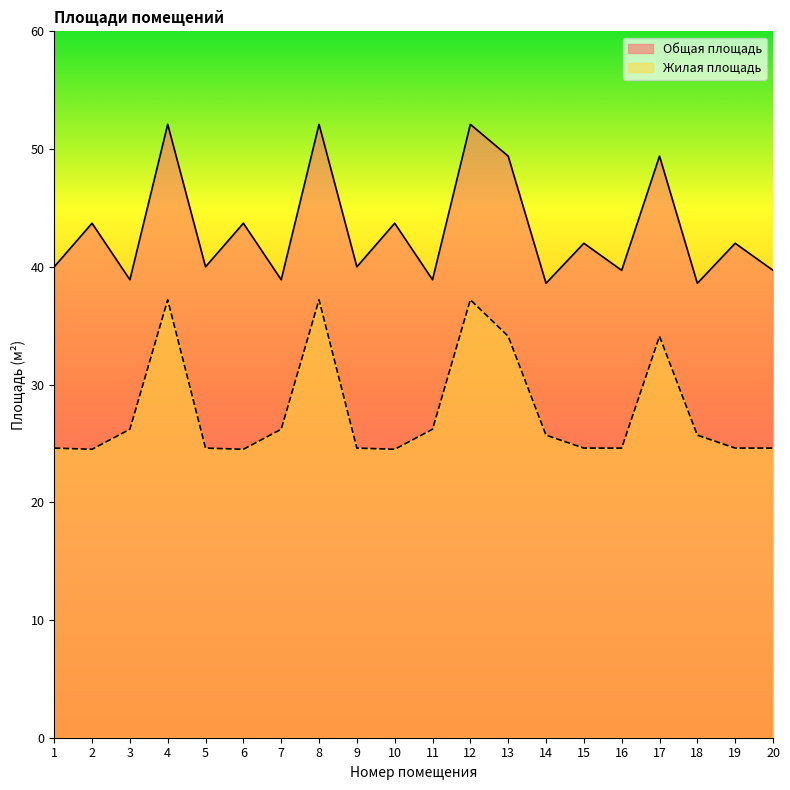

What is the value of the Общая площадь point at the 16th from the left?

39.7